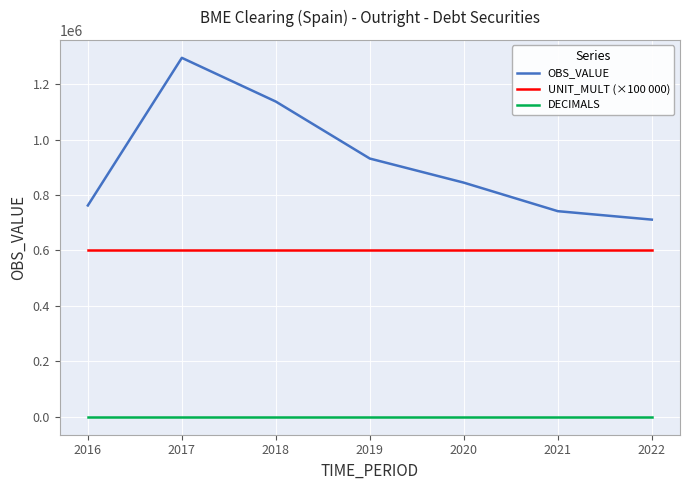

Reading left to right, list all the values displayed in this chart.

OBS_VALUE: 2016=762096	2017=1294553	2018=1136782	2019=931271	2020=844389	2021=741506	2022=711054
UNIT_MULT (×100 000): 2016=600000	2017=600000	2018=600000	2019=600000	2020=600000	2021=600000	2022=600000
DECIMALS: 2016=0	2017=0	2018=0	2019=0	2020=0	2021=0	2022=0